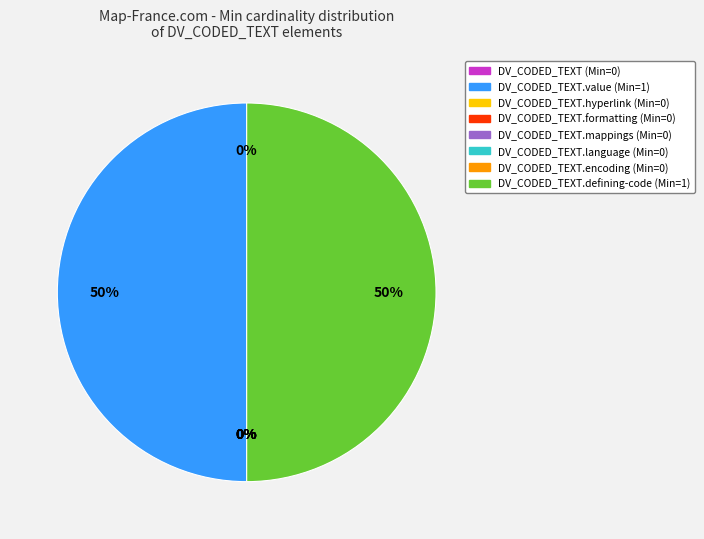

How many segments does this pie chart have?

8